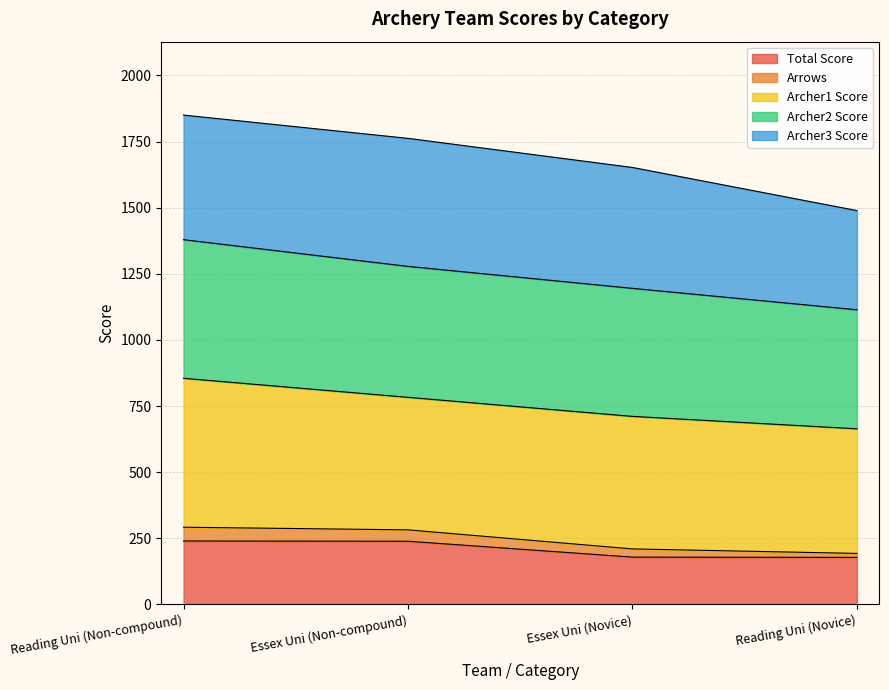

True or false: Arrows and Archer2 Score cross at least once.

False